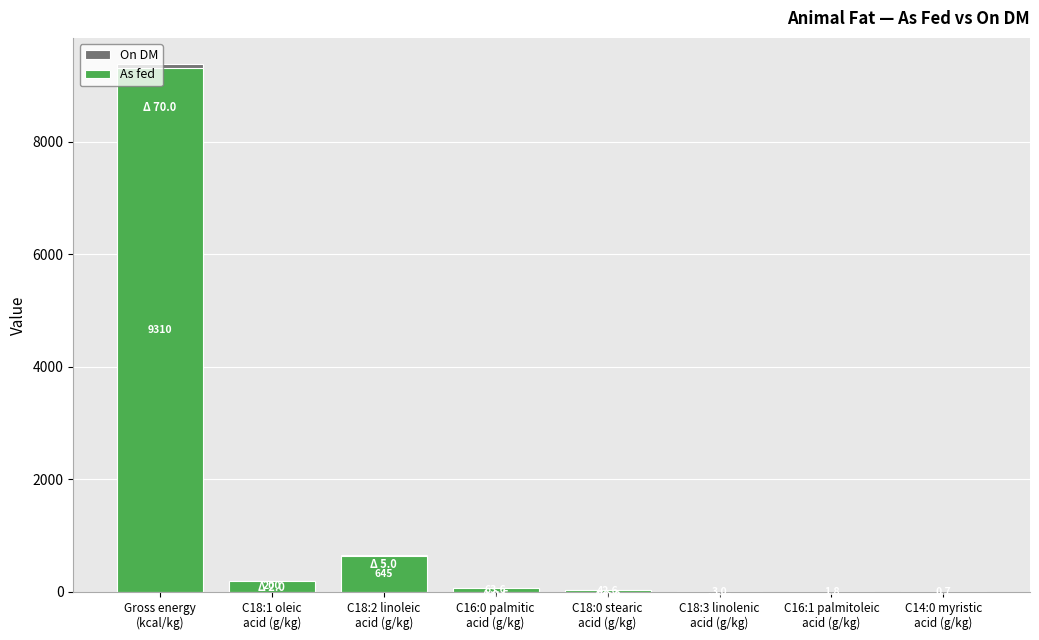

Which series has the largest range (max minus min)?

On DM